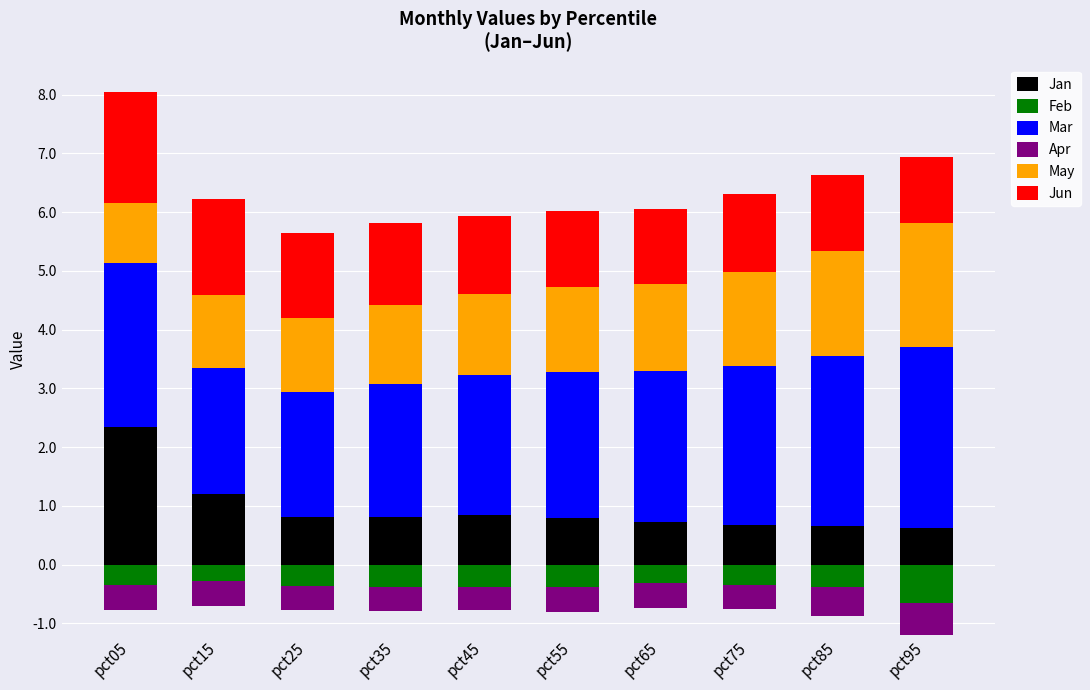

How many distinct data groups are displayed?

6